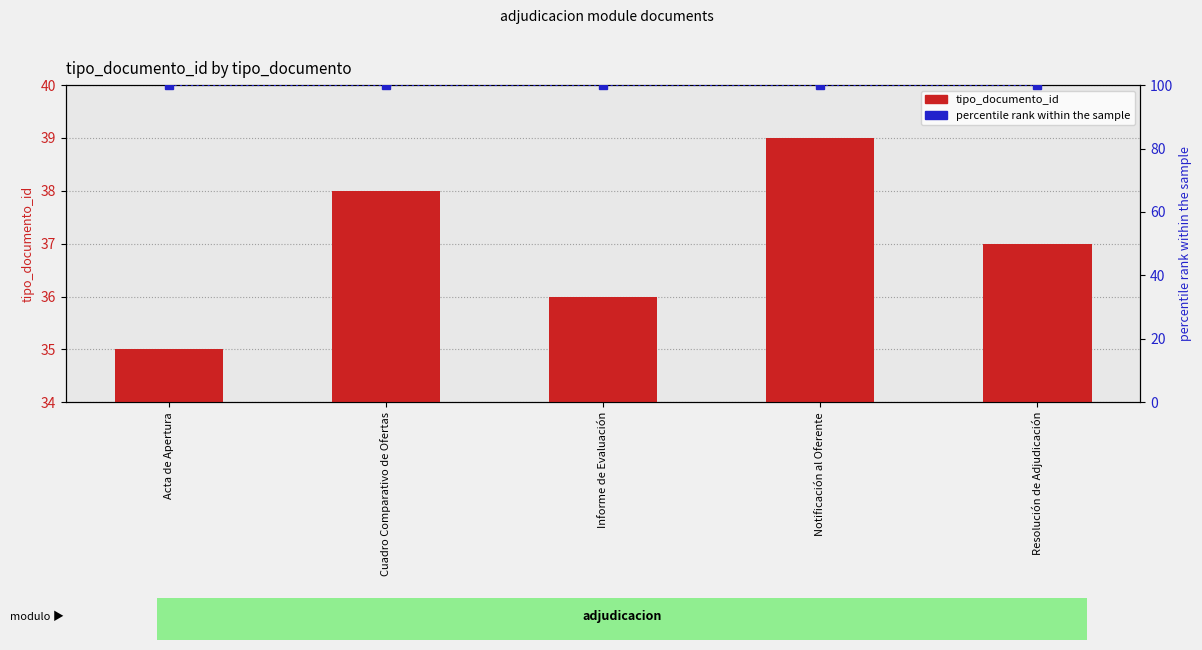

Which label corresponds to the largest value in the chart?

Acta de Apertura